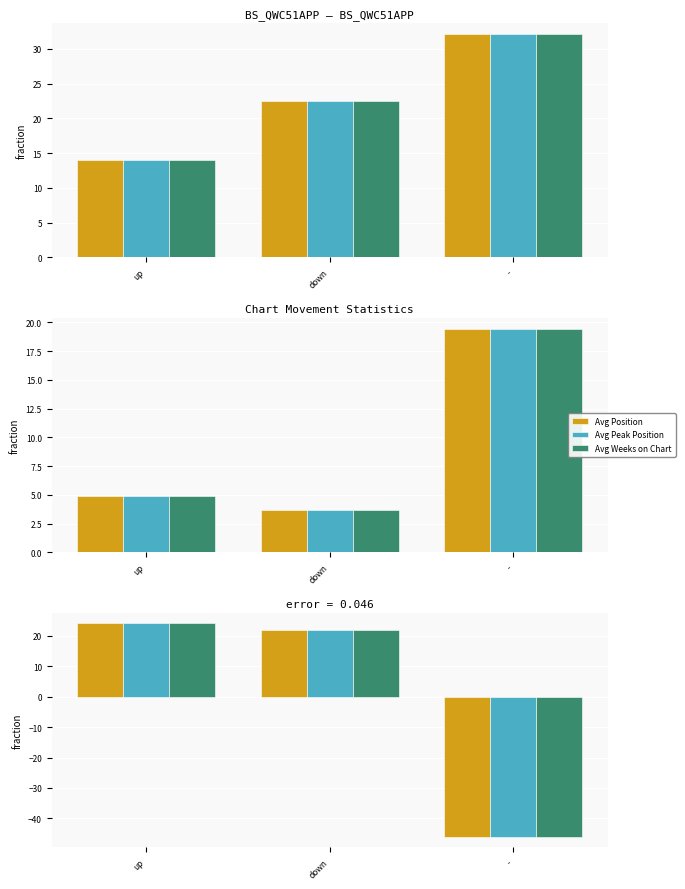

How many data points in Avg Peak Position are above 21?

2